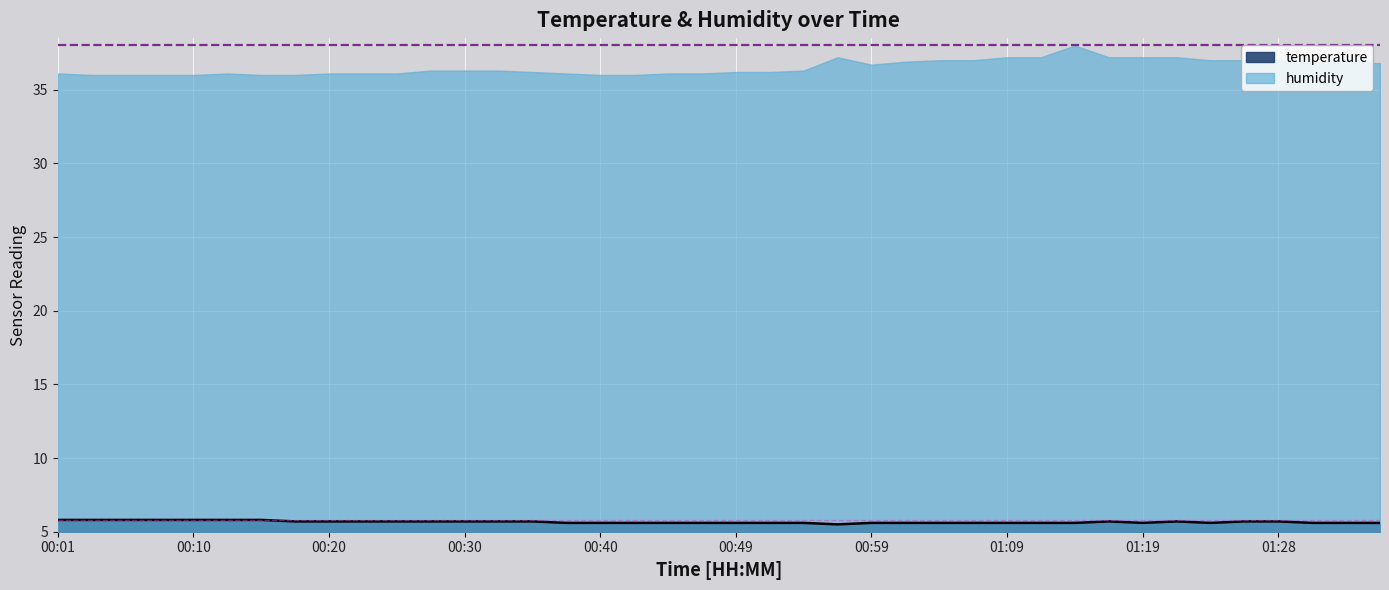

What is the smallest value displayed?

5.5